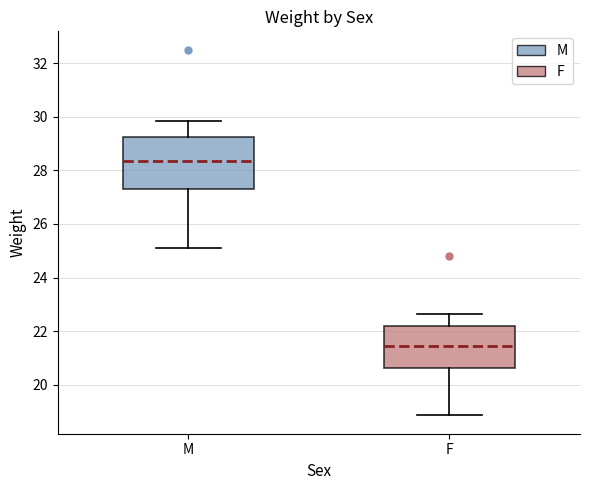

Which box has the highest median line?

M